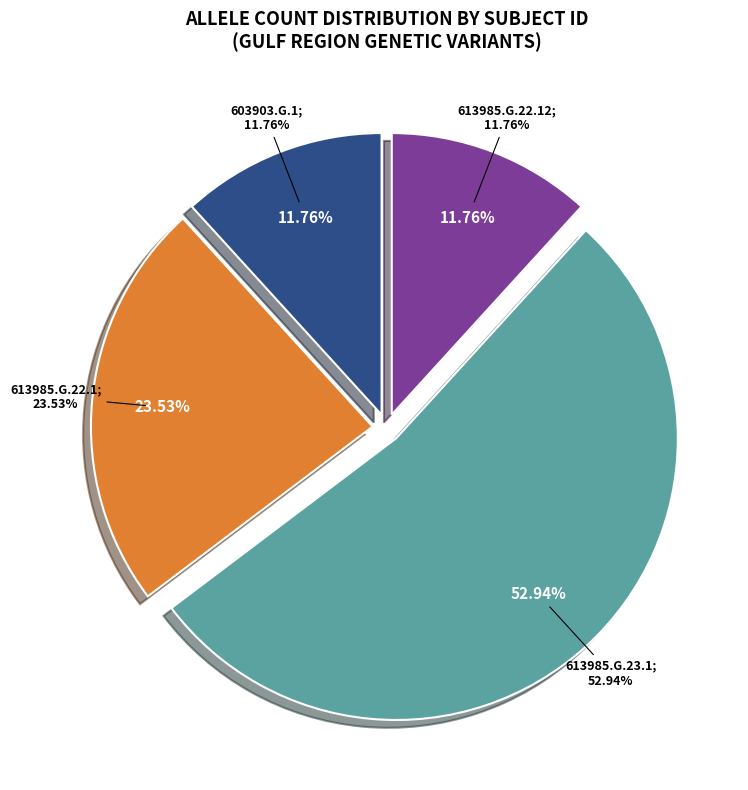

How many segments does this pie chart have?

4